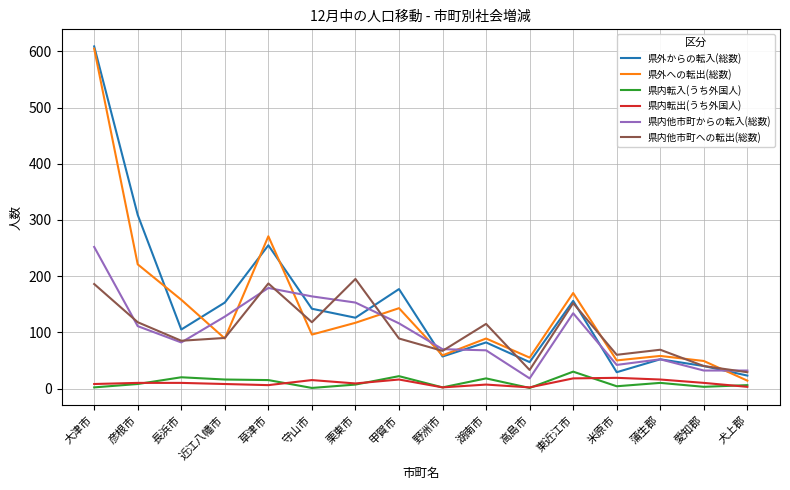

At which label is 県内他市町からの転入(総数) closest to 135?

東近江市